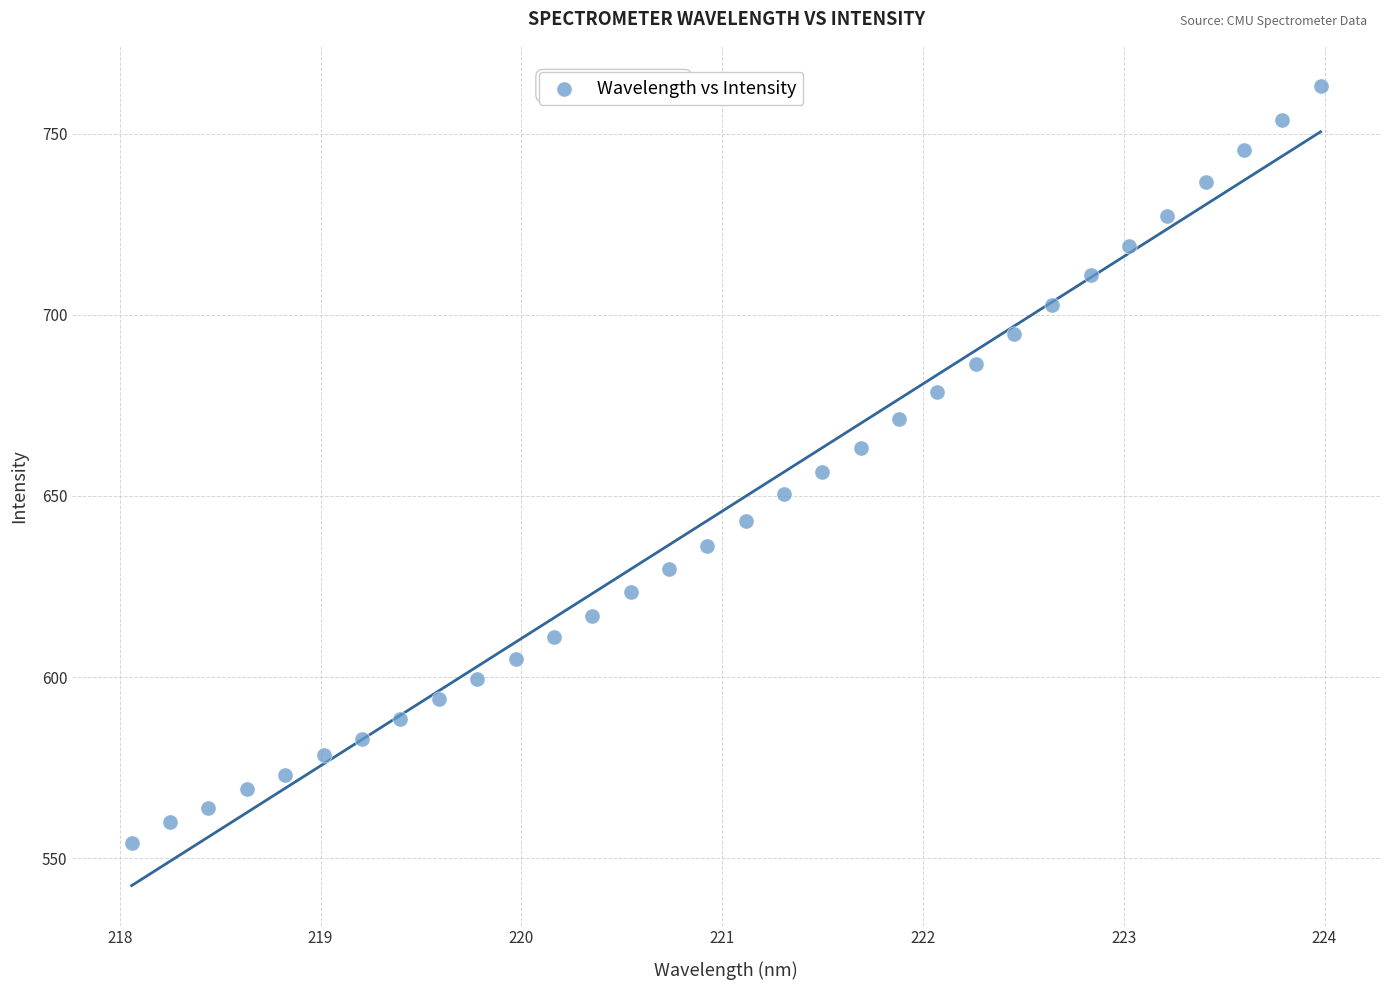

What is the range of Y values (max minus min)?

209.1